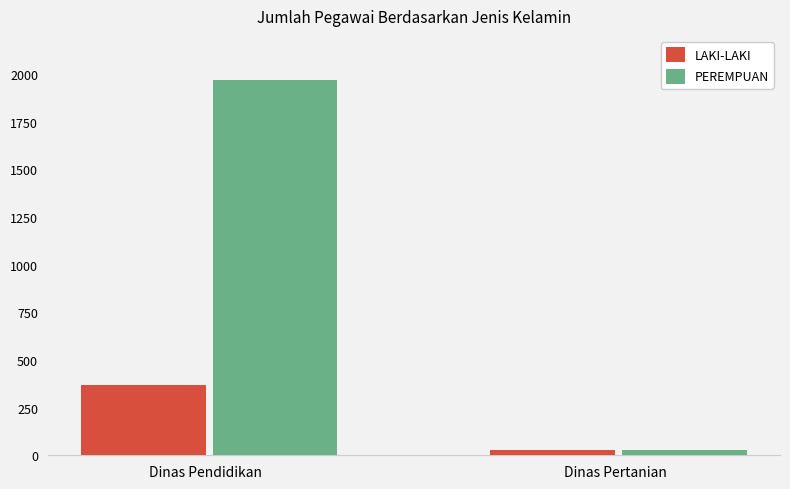

What is the approximate value of PEREMPUAN at Dinas Pendidikan?

1969